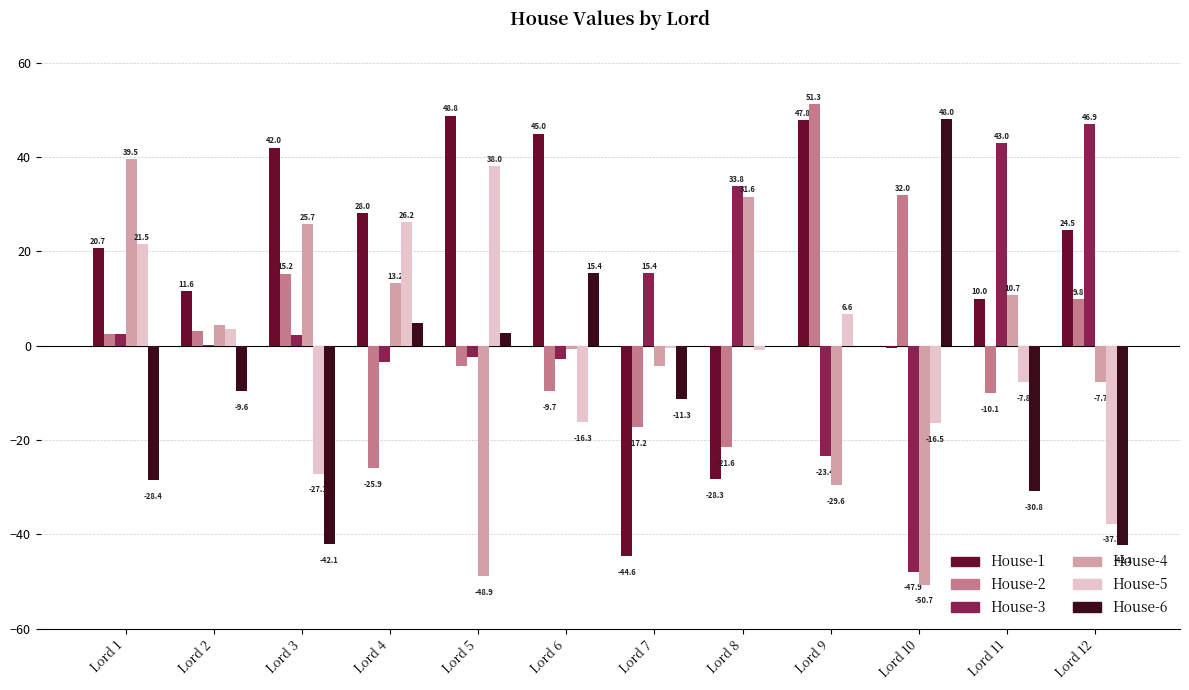

What value does the House-4 series have at Lord 11?

10.7